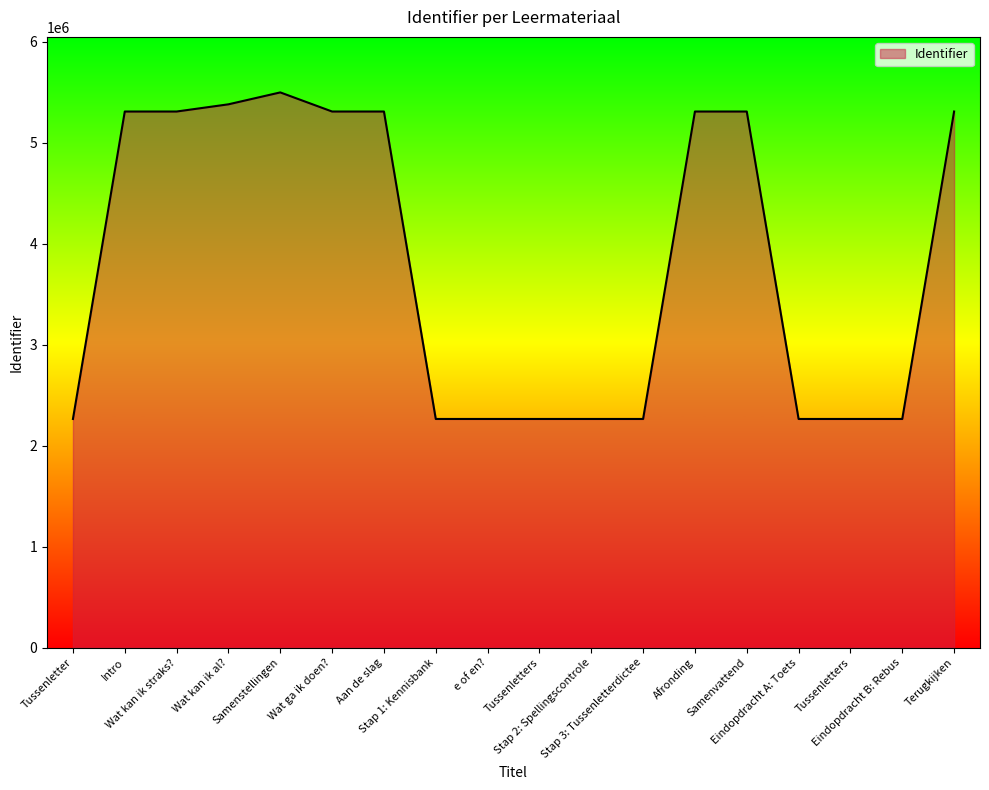

What is the difference between the second highest and second lowest values?

3115229